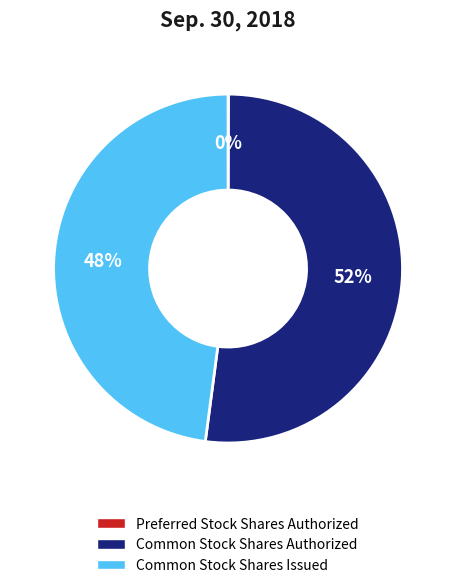

To the nearest percent, what percentage of the pie is Common Stock Shares Issued?

48%